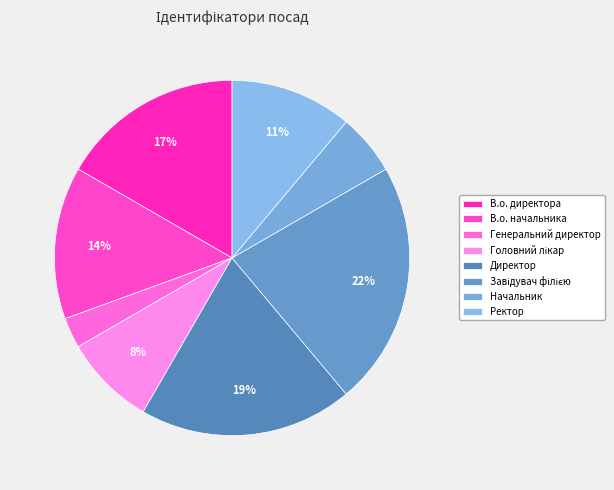

To the nearest percent, what is the difference between the Директор and Начальник slice percentages?

14%